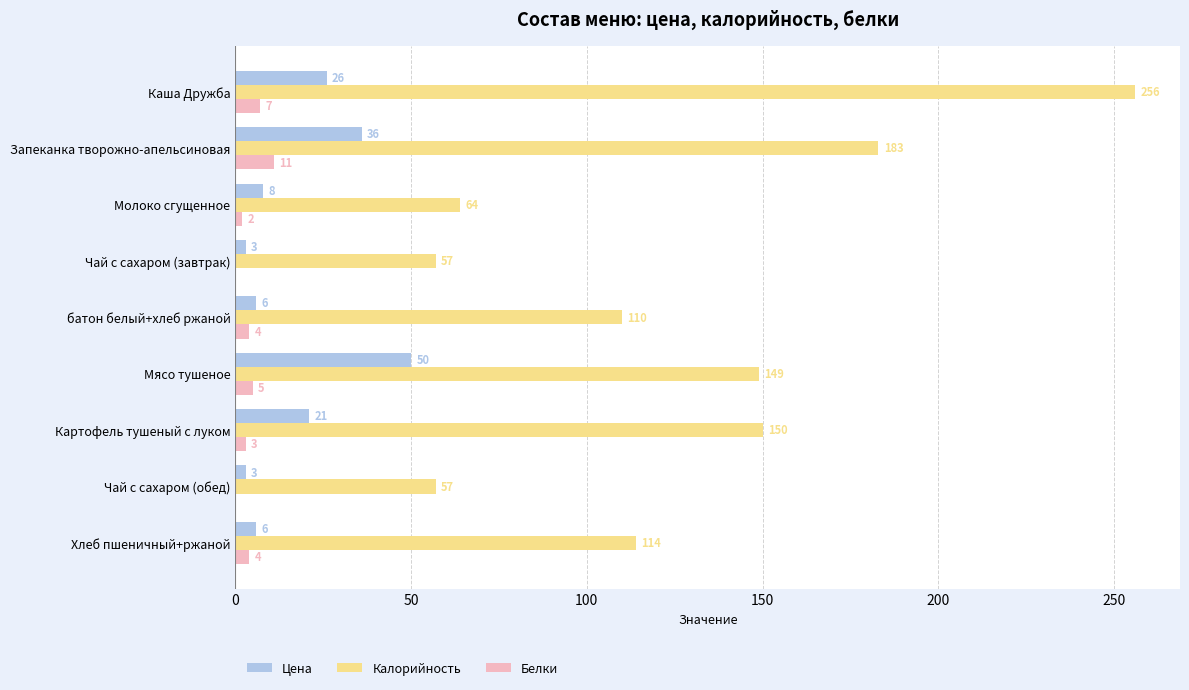

What are all the series names shown in the legend?

Цена, Калорийность, Белки